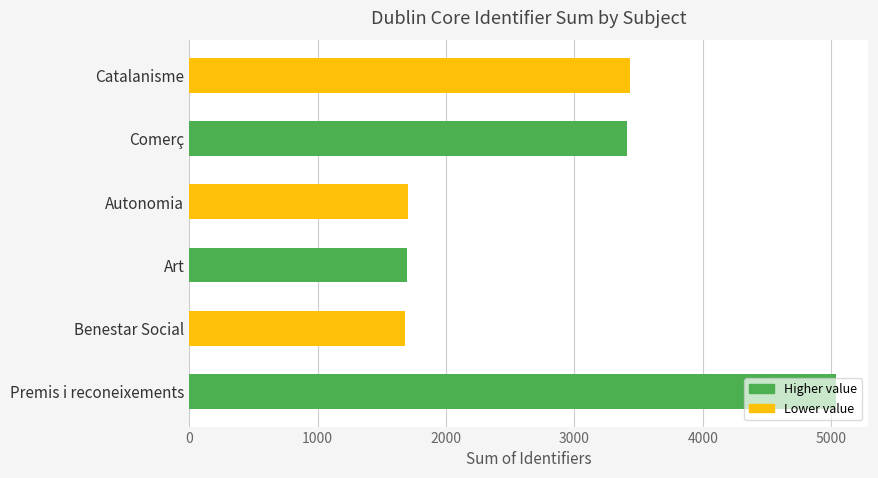

What is the difference between the values at Premis i reconeixements and Comerç?

1625